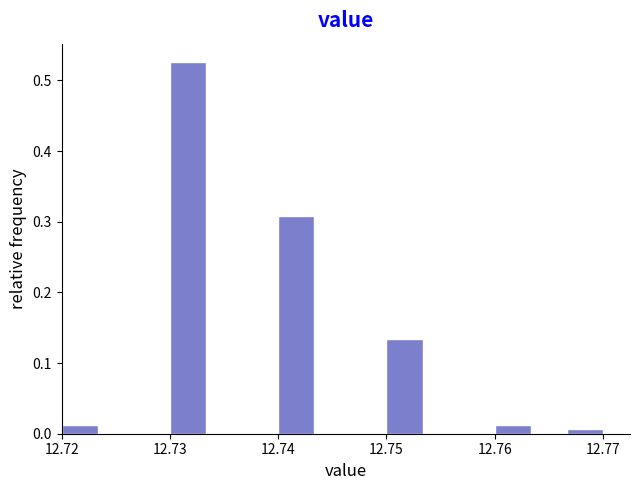

Read against the x-axis, roughly where is the centre of the tallest bar?

12.732